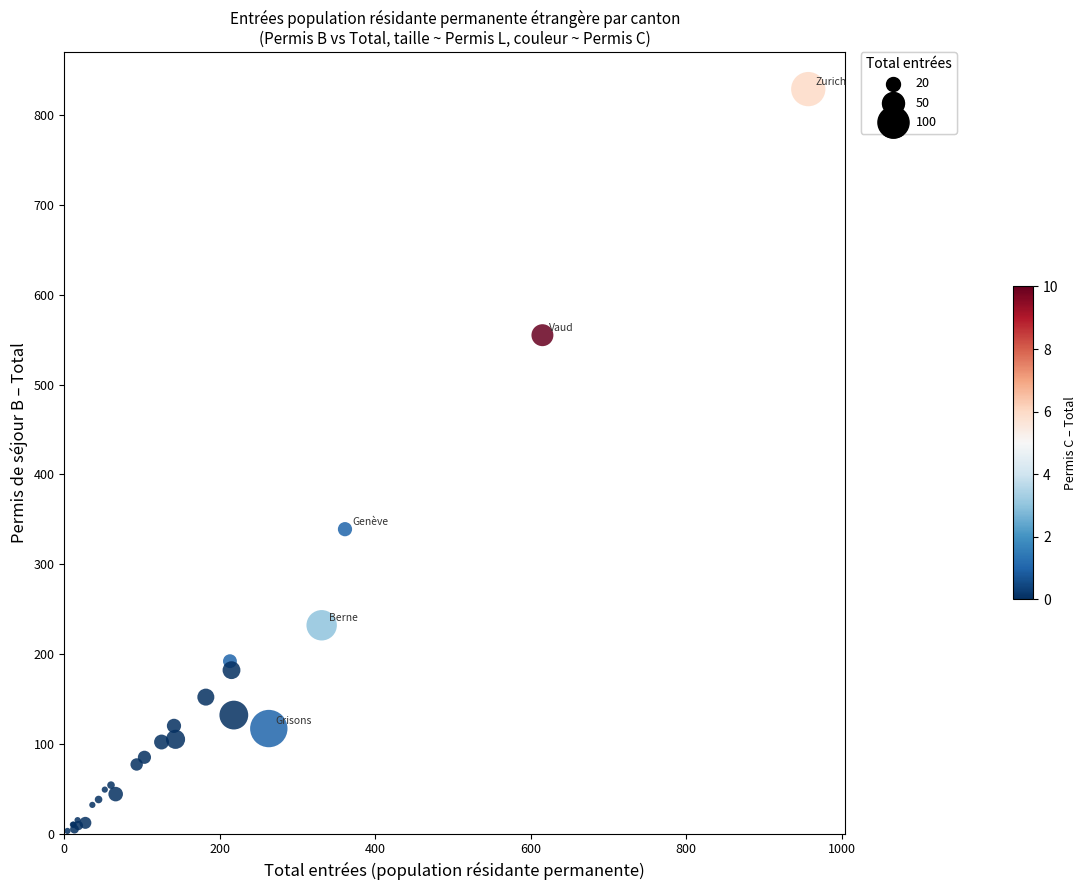

What Y value in the scatter plot is closest to 416?

339